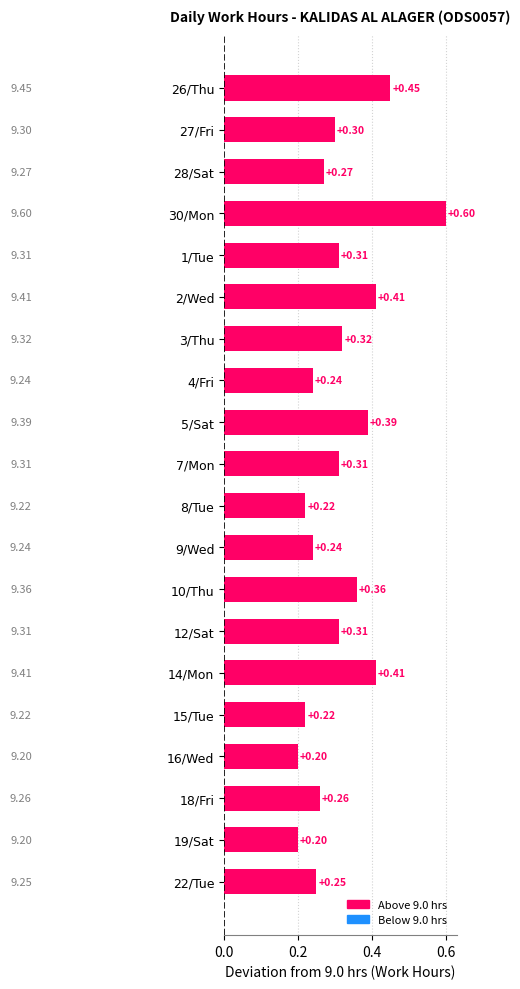

What is the sum of all values?

6.3